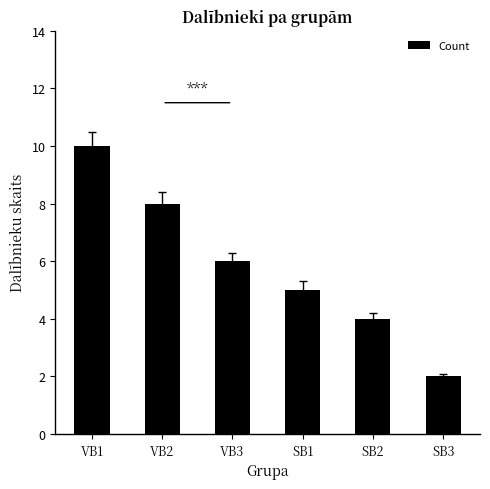

What is the ratio of the value at SB1 to the value at VB1?

0.5